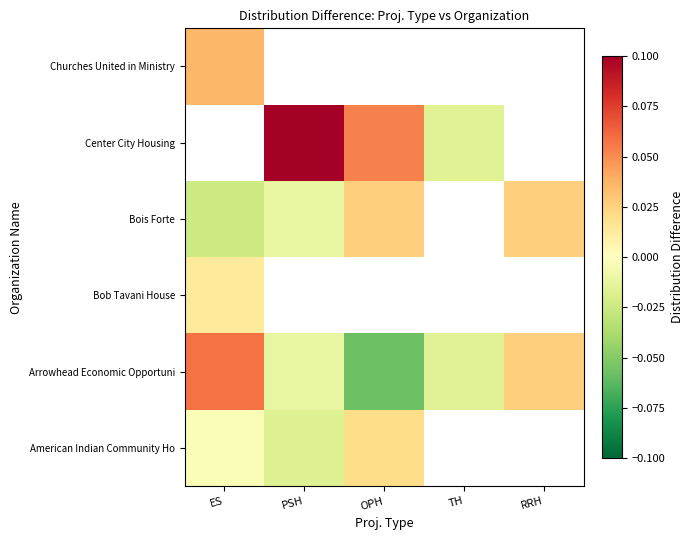

Which series has the largest total across all categories?

Arrowhead Economic Opportuni